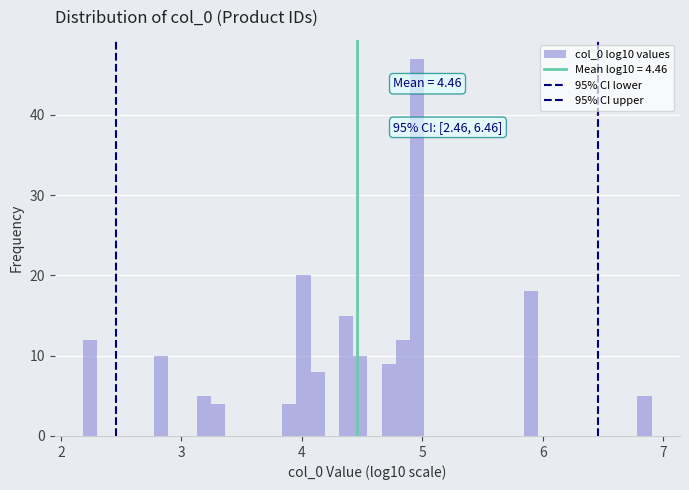

Read against the x-axis, roughly where is the centre of the tallest bar?

5.0